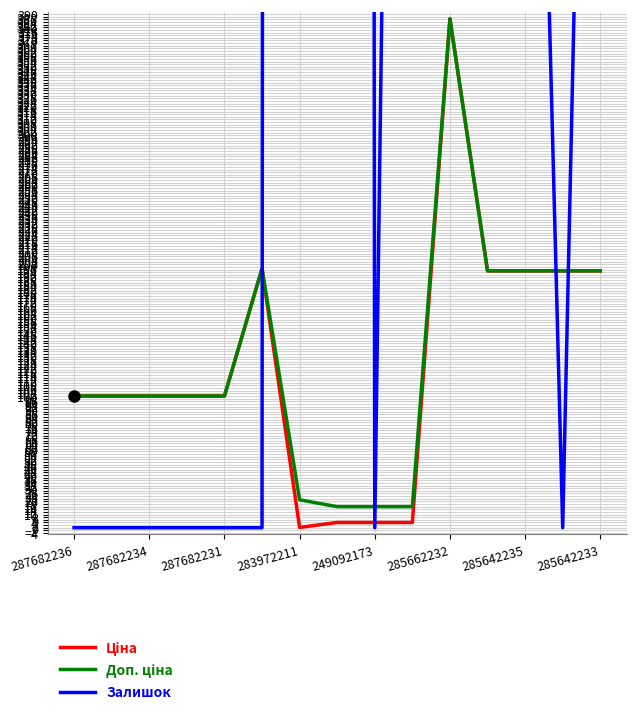

Which series has the largest total across all categories?

Залишок